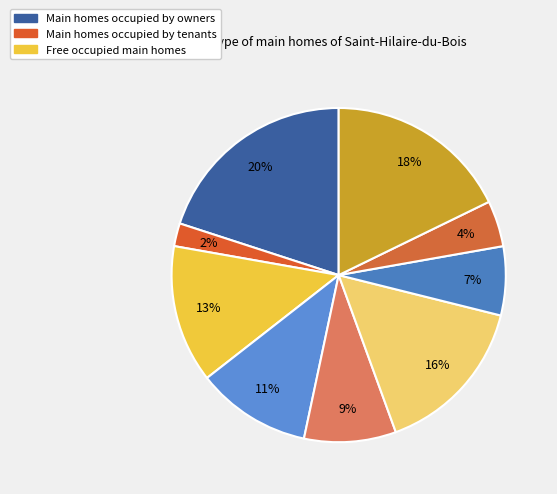

Does any single category account for the majority?

No